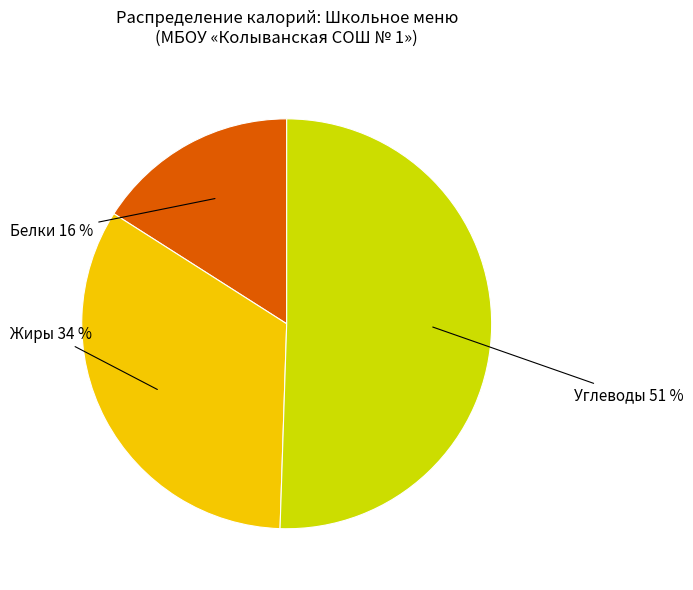

To the nearest percent, what is the average slice percentage?

33%